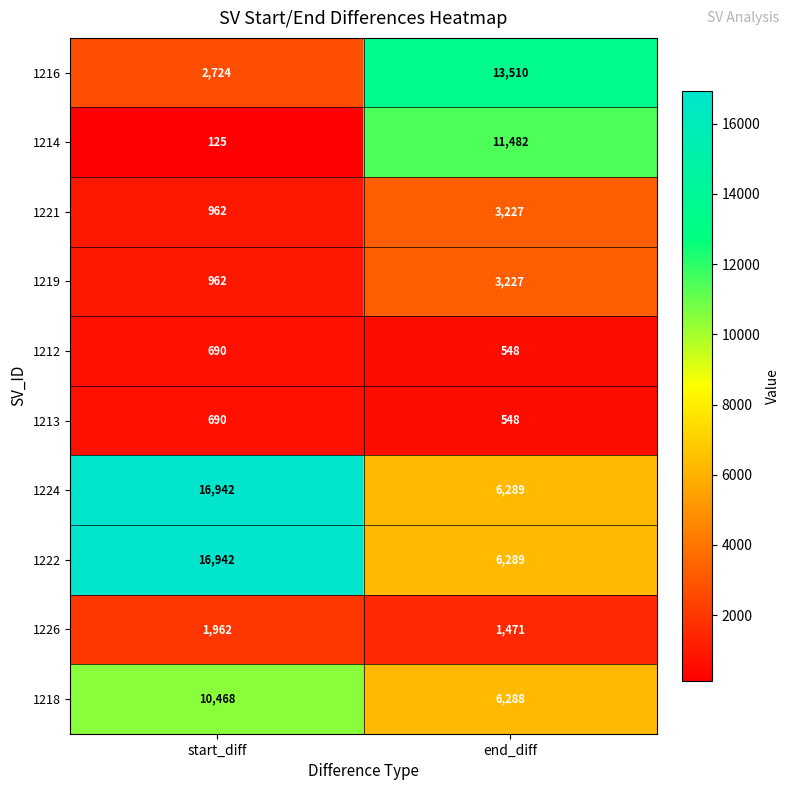

At which label is 1226 closest to 1716?

end_diff